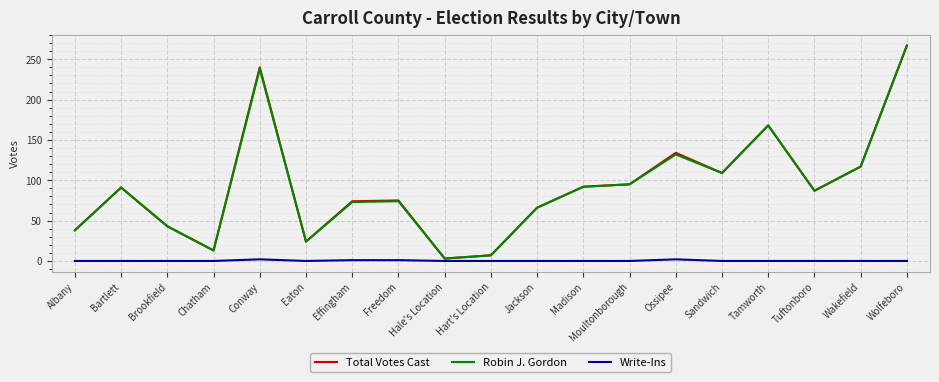

Is this an area chart (filled region under the line)?

No